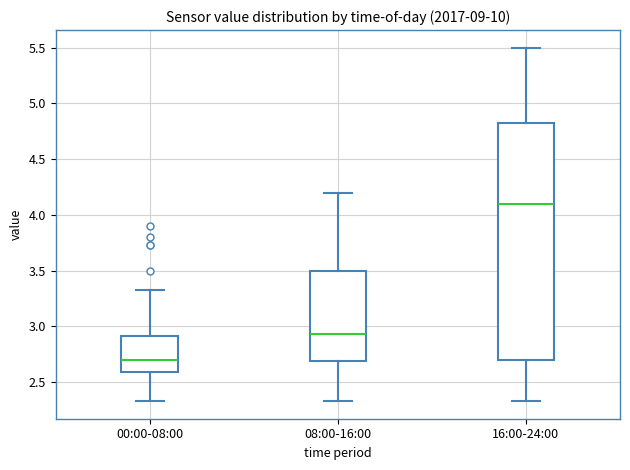

Where does the median line of the box for 08:00-16:00 sit on the y-axis? The values are not printed on the chart, so give them approximately, as read against the axis.

2.95